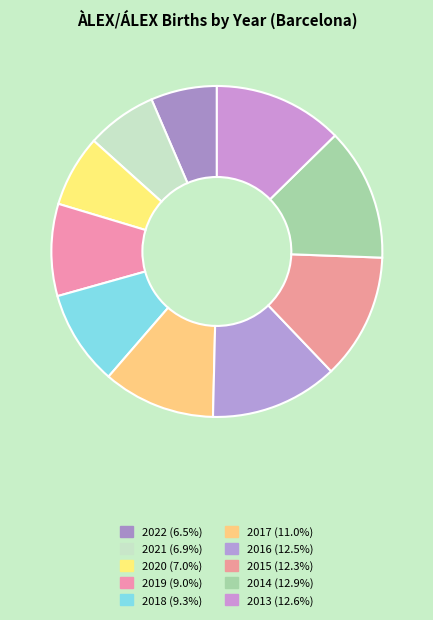

To the nearest percent, what is the difference between the largest and smallest slice percentages?

6%